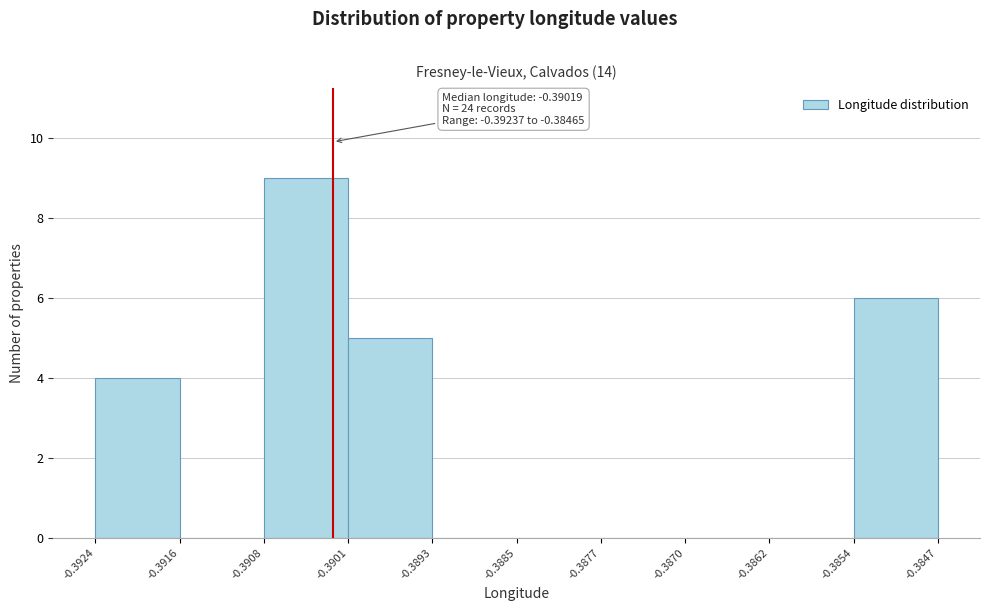

Which range on the x-axis has the tallest bar?

-0.3908 to -0.3901